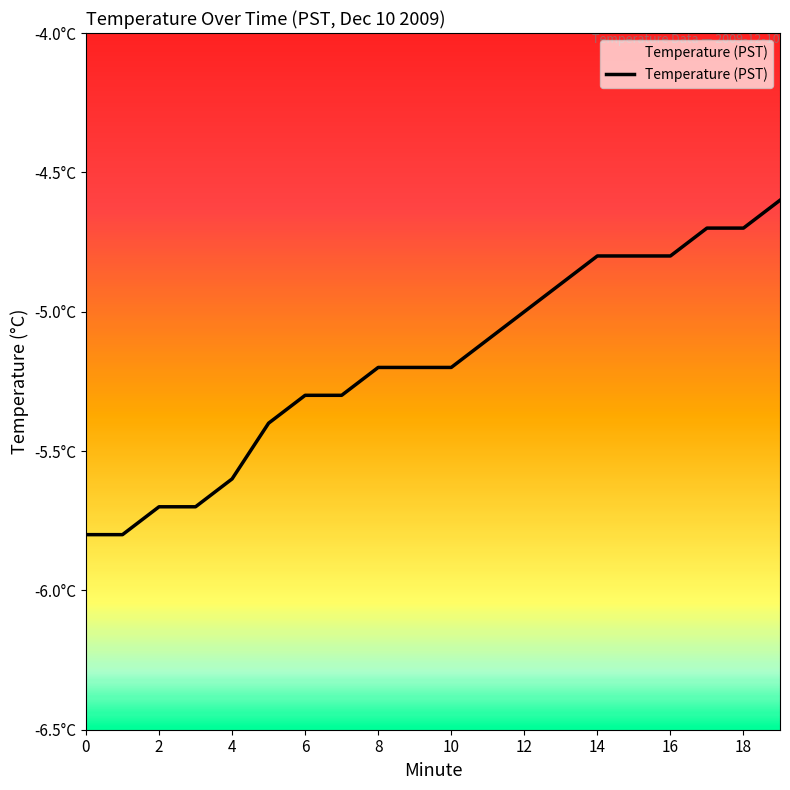

Does the chart have visible grid lines?

No